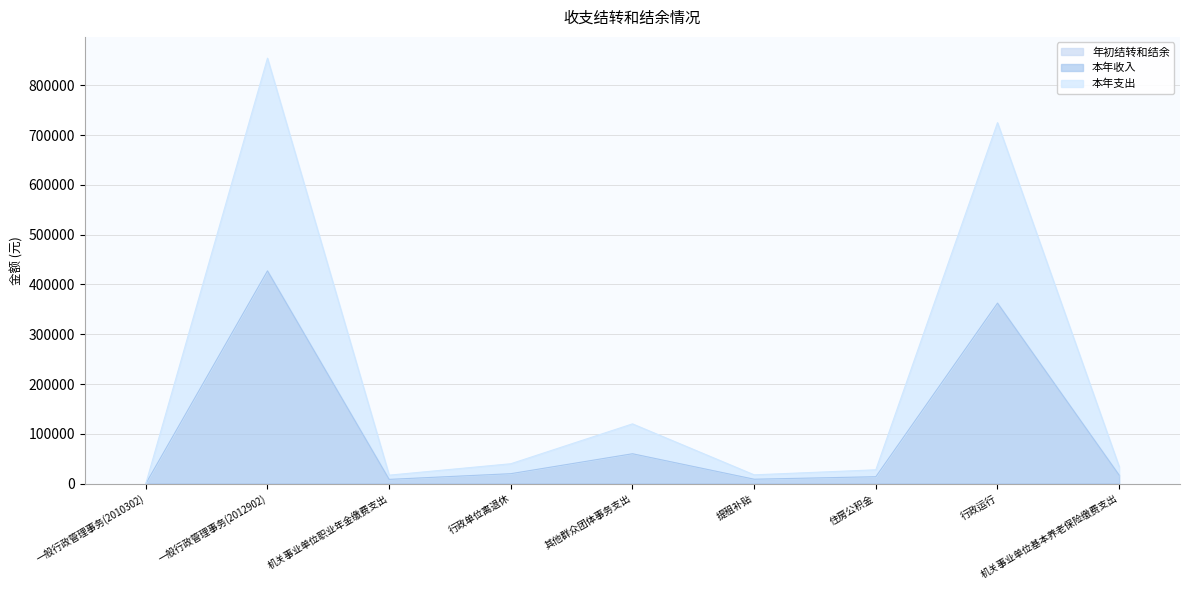

At 住房公积金, list the series in order from largest to smallest.

本年支出, 本年收入